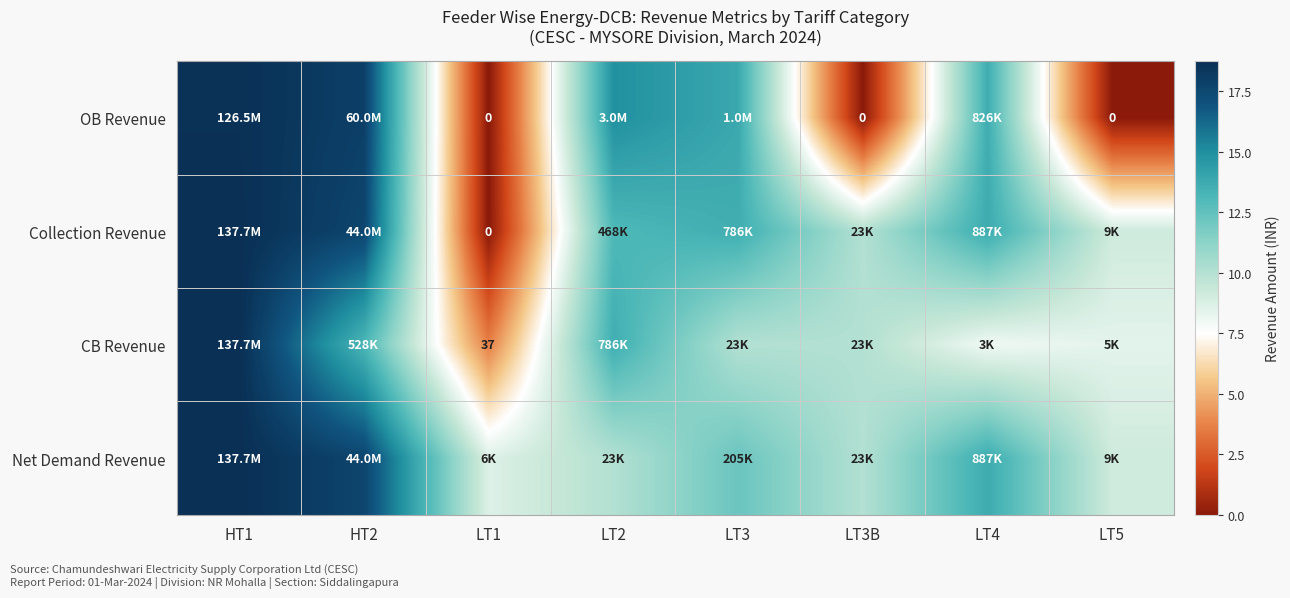

Between HT1 and LT1, which series saw the biggest shift?

Collection Revenue